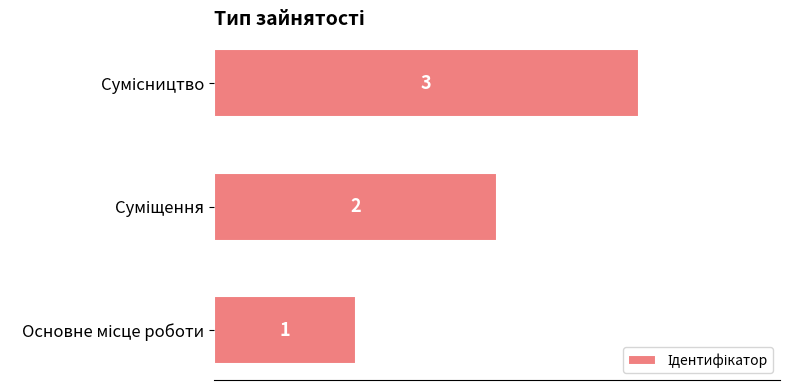

What is the sum of all values?

6